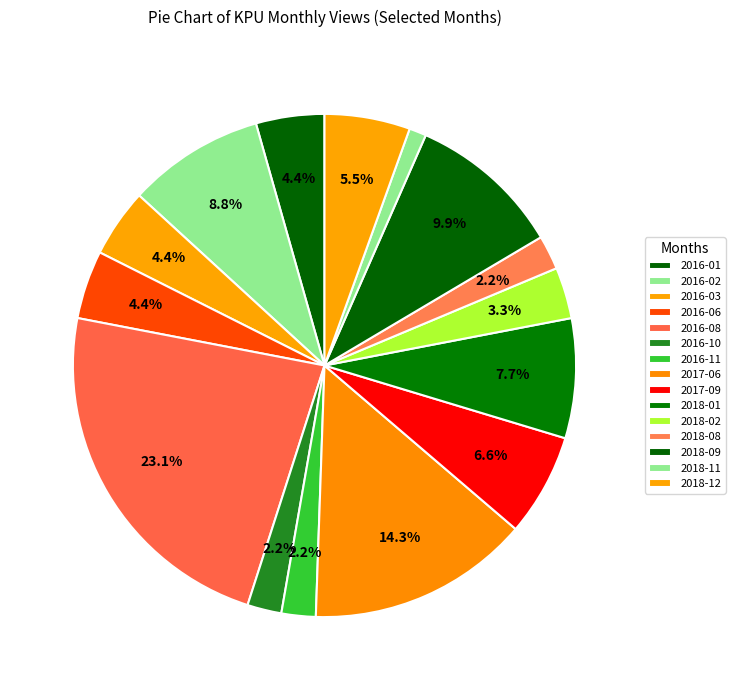

Combined, do 2016-02 and 2017-06 account for over 50%?

No